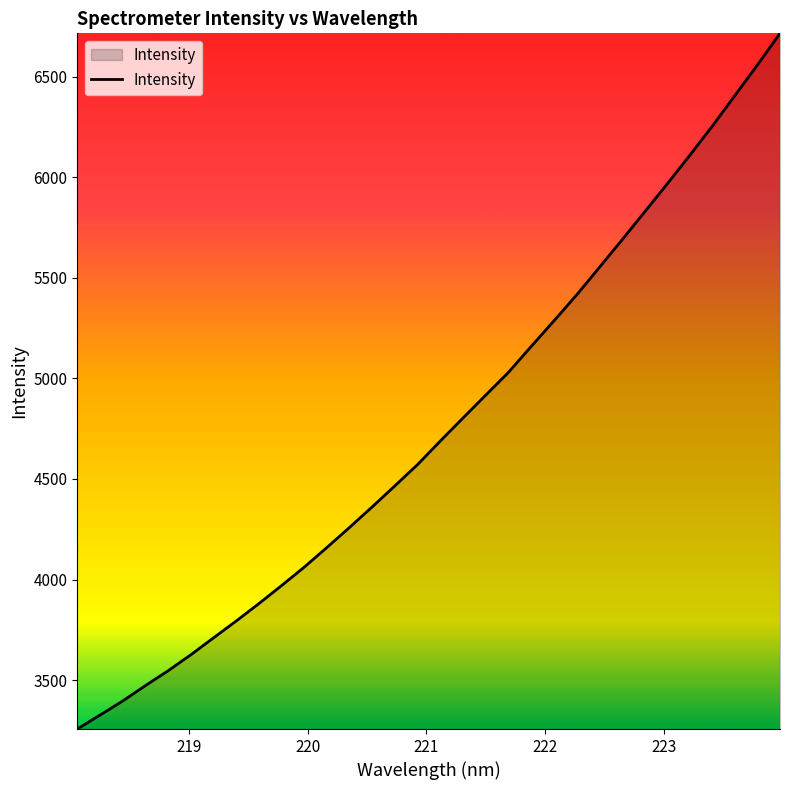

What is the maximum value shown in the chart?

6716.2